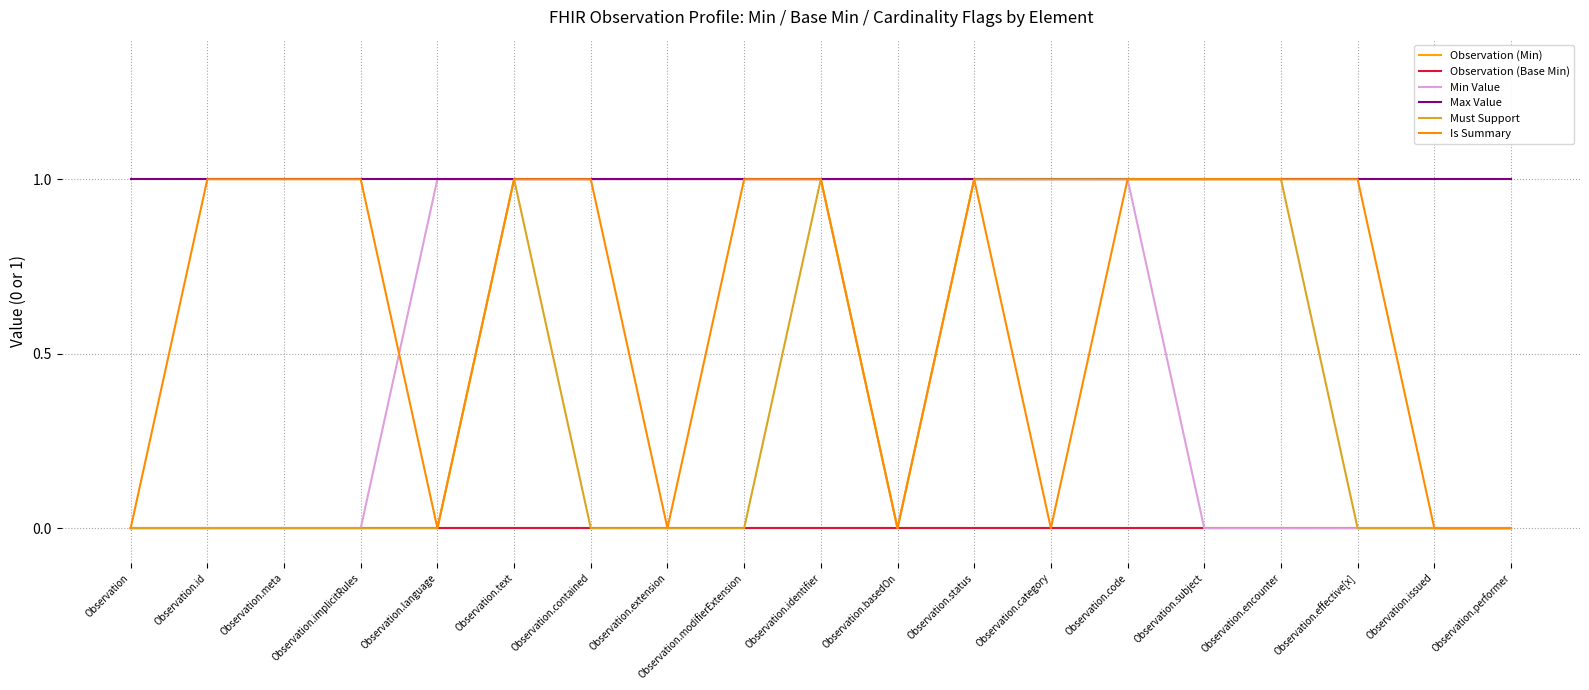

Does the chart have visible grid lines?

Yes